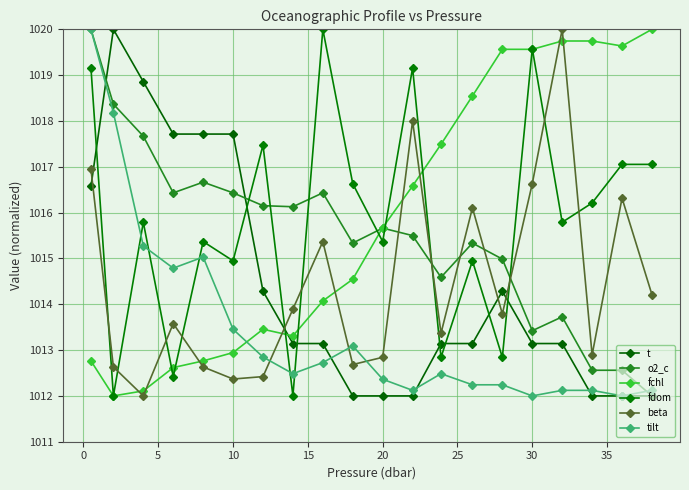

How many lines are shown in the chart?

6